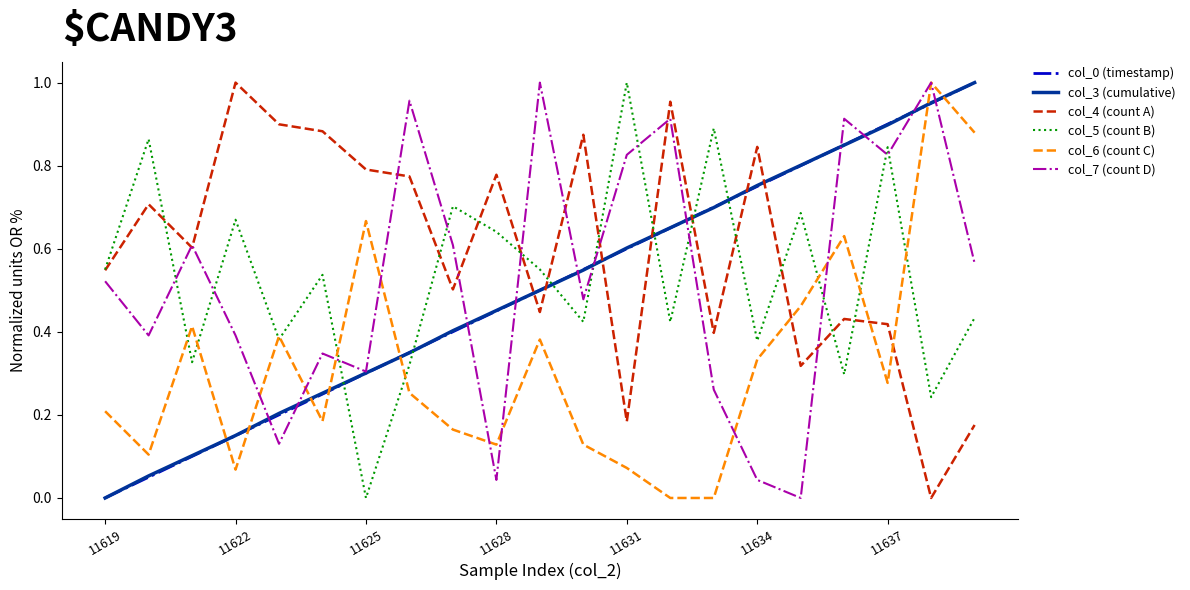

After their last crossing, which series has the higher values: col_3 (cumulative) or col_4 (count A)?

col_3 (cumulative)